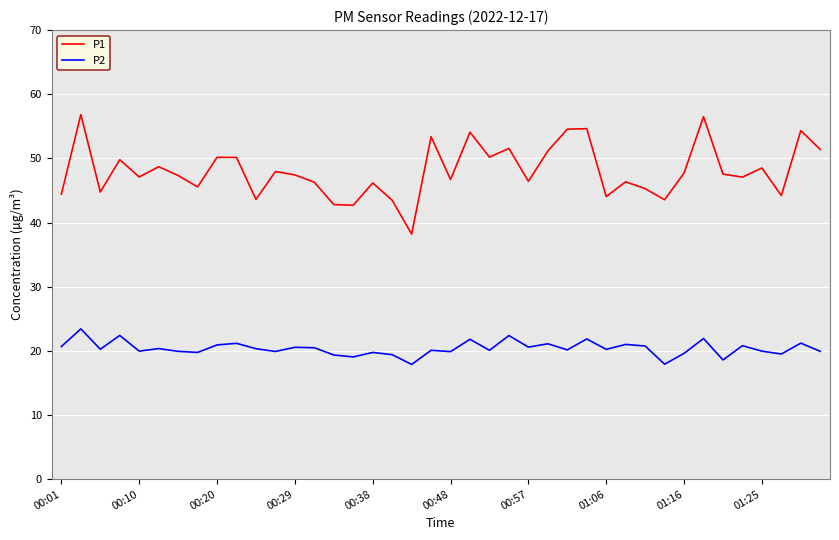

List the series in order of their overall mean, highest first.

P1, P2